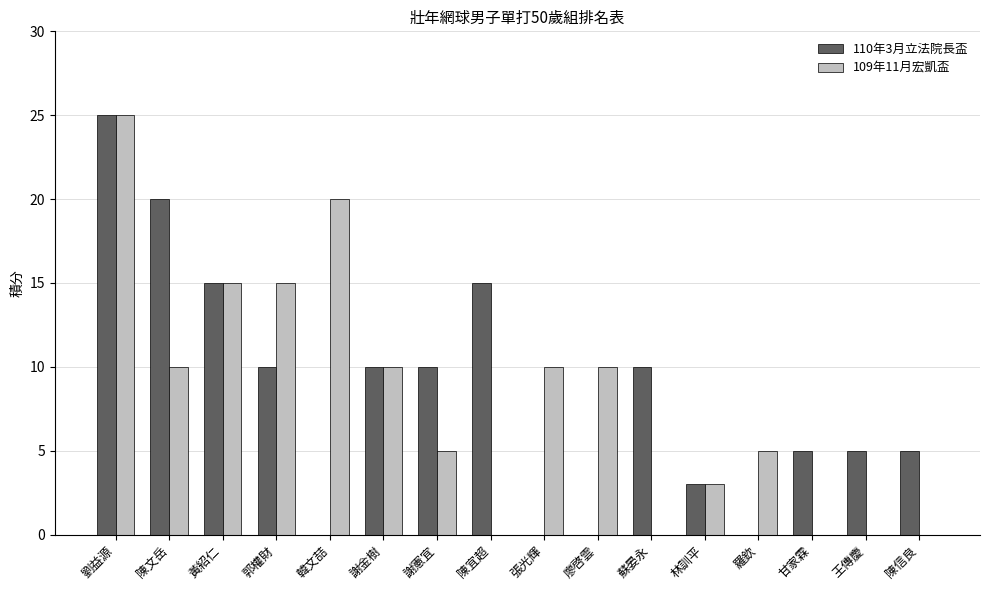

Is the value of 110年3月立法院長盃 at 陳文岳 greater than the value of 109年11月宏凱盃 at 林訓平?

Yes